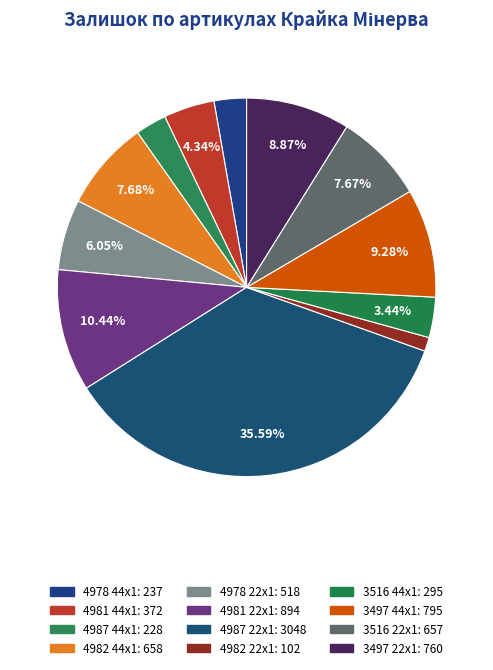

How many slices are in this pie chart?

12